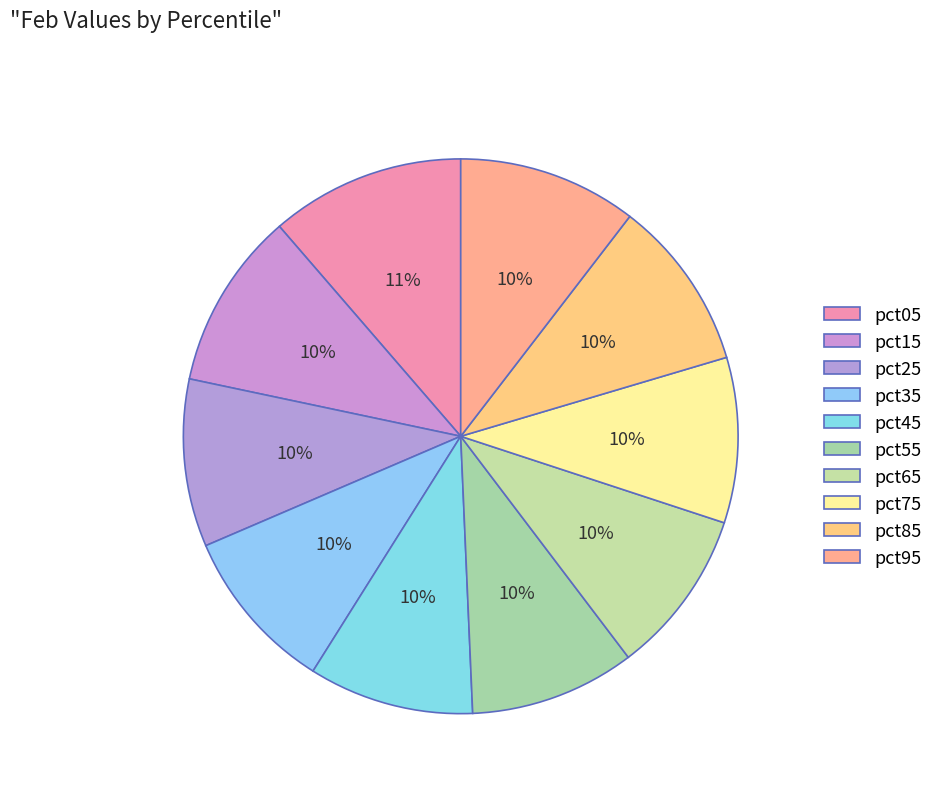

What percentage is the pct25 slice, to the nearest percent?

10%